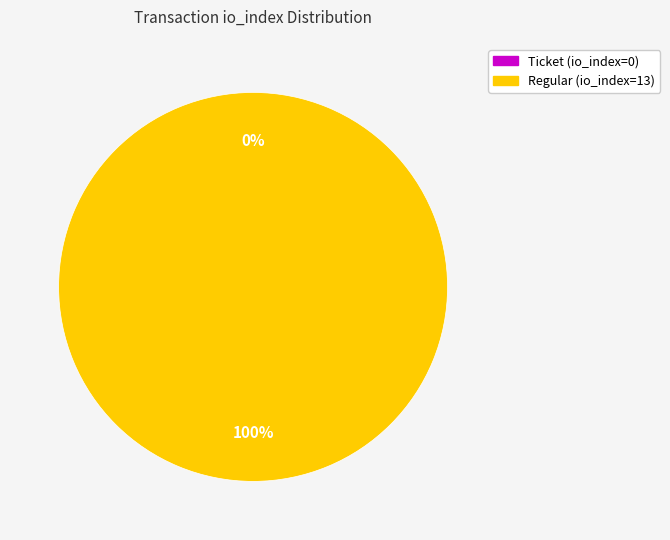

How many segments does this pie chart have?

2